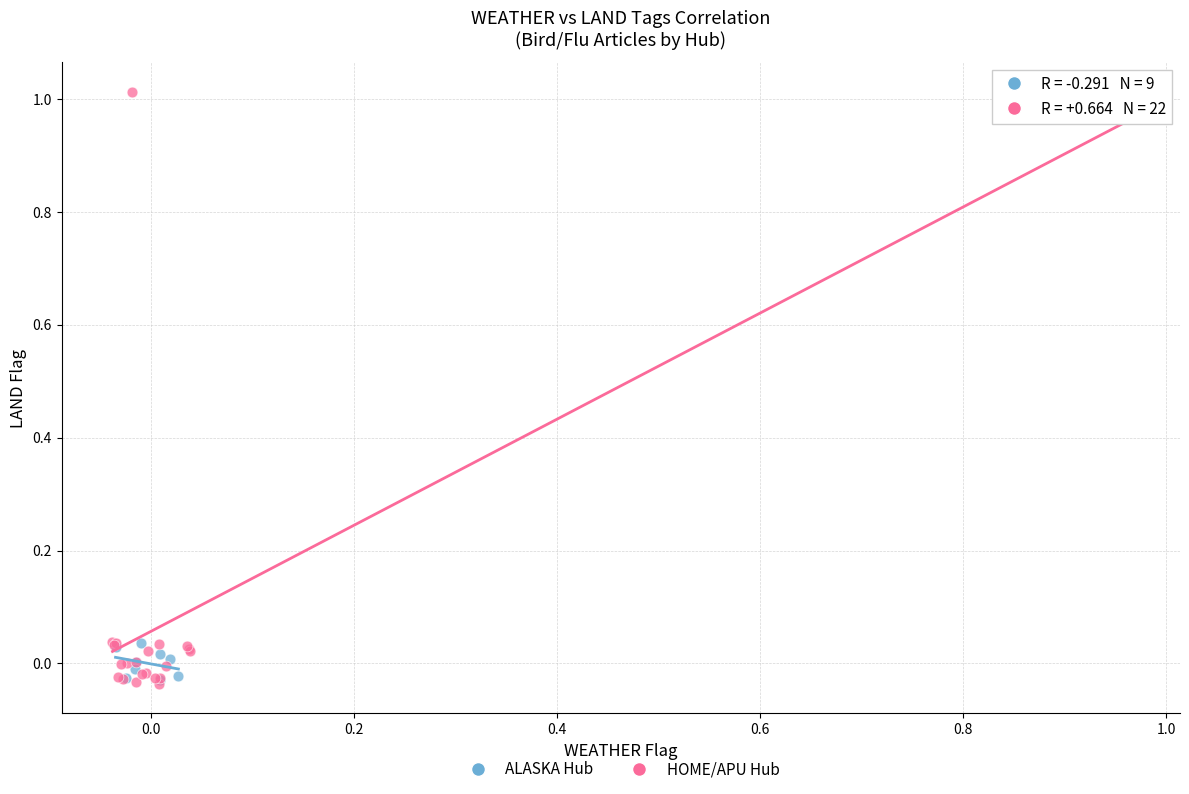

Which series contains the highest Y value?

HOME/APU Hub